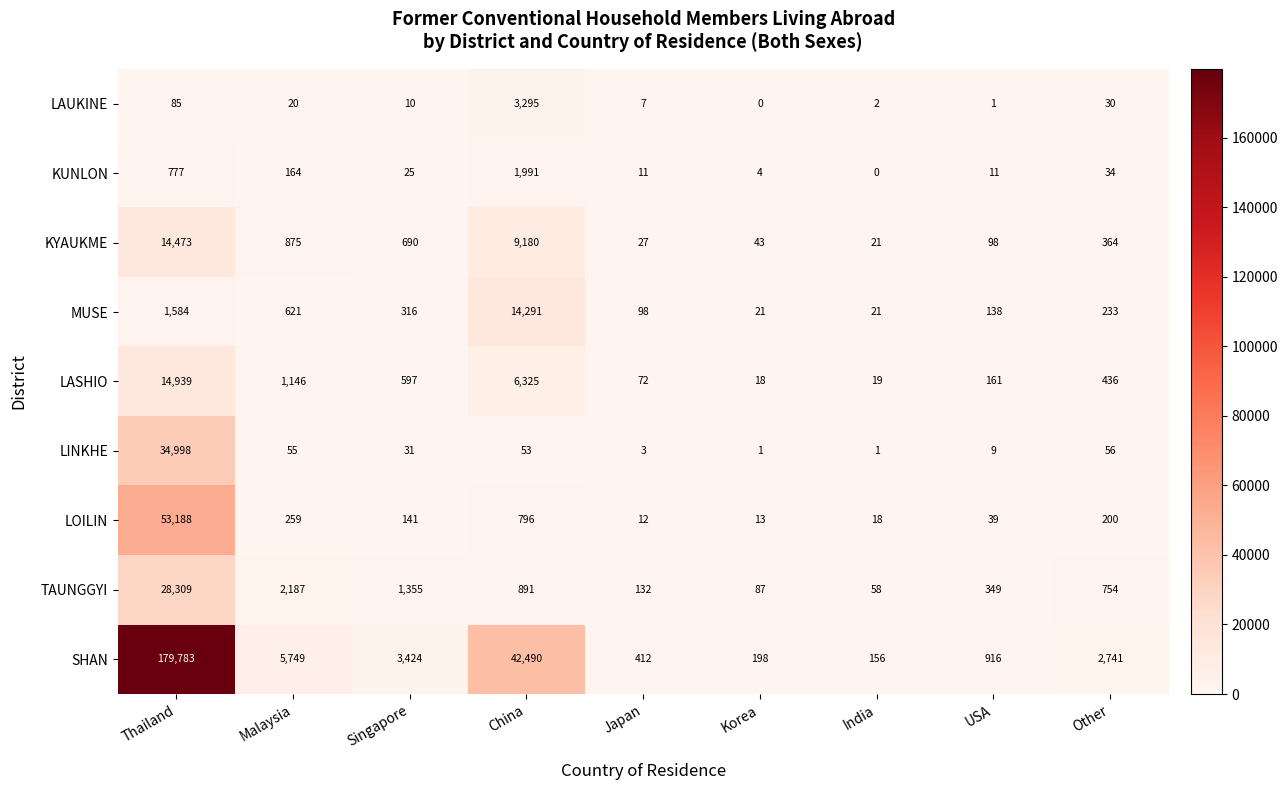

At which label does KYAUKME first exceed 364?

Thailand